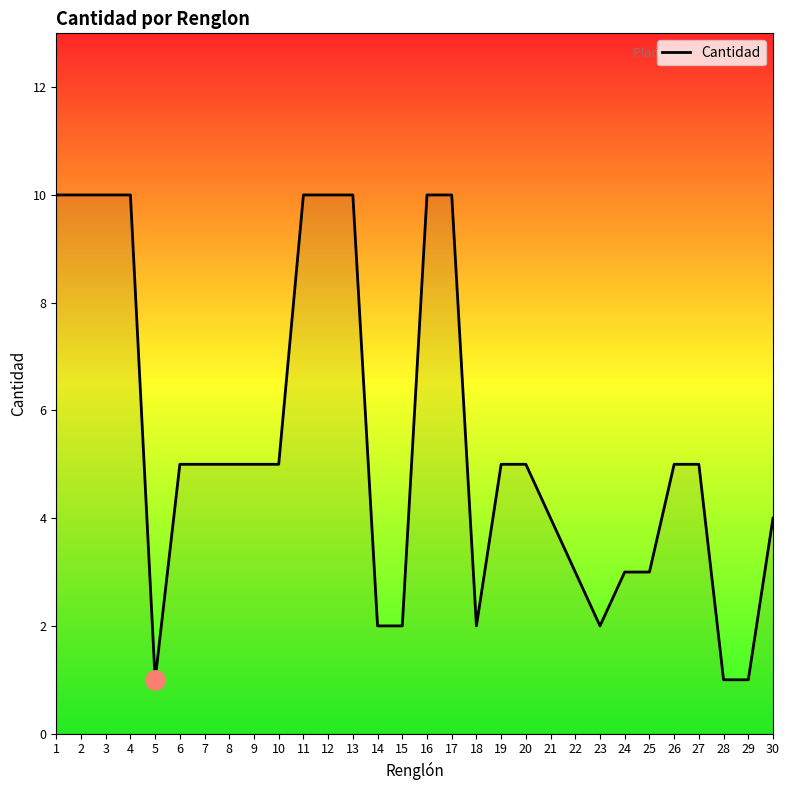

Which has a higher value, 8 or 29?

8